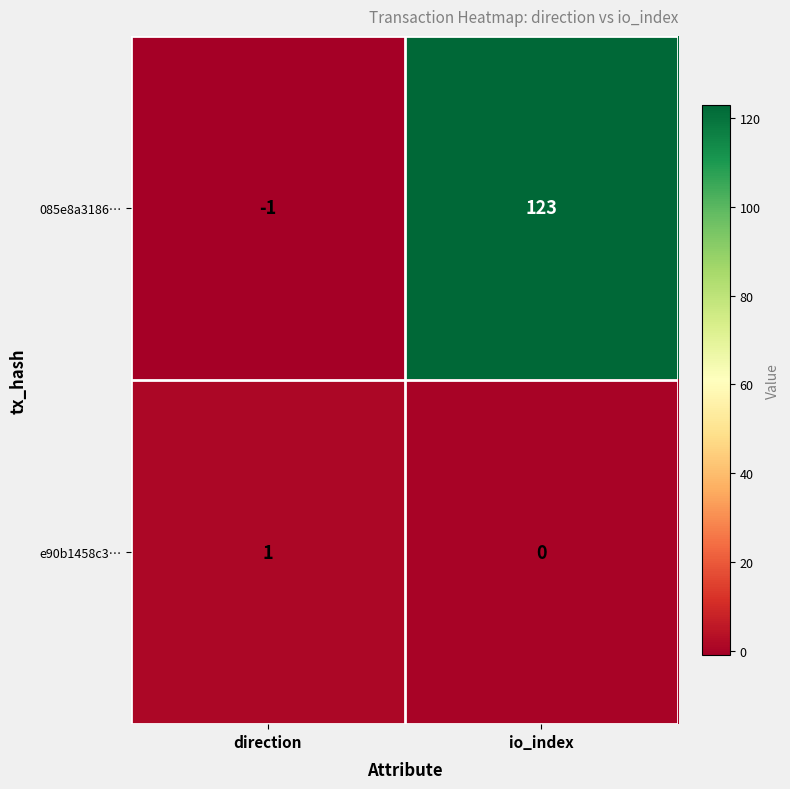

True or false: 085e8a3186… has a value of -1 at direction.

True